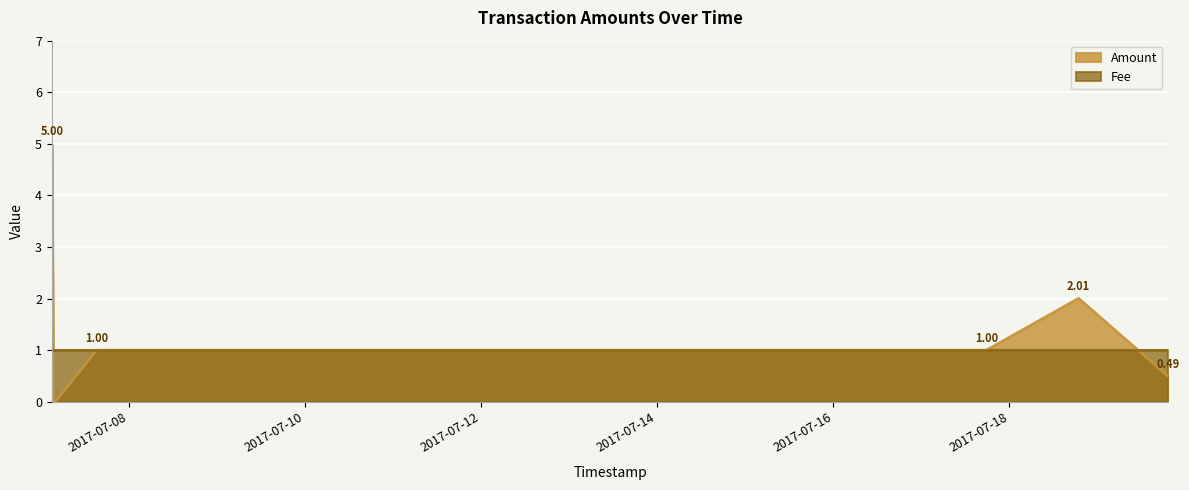

Reading right to left, list all the values displayed in this chart.

0.5	2.0	1.0	1.0	0.0	0.0	5.0